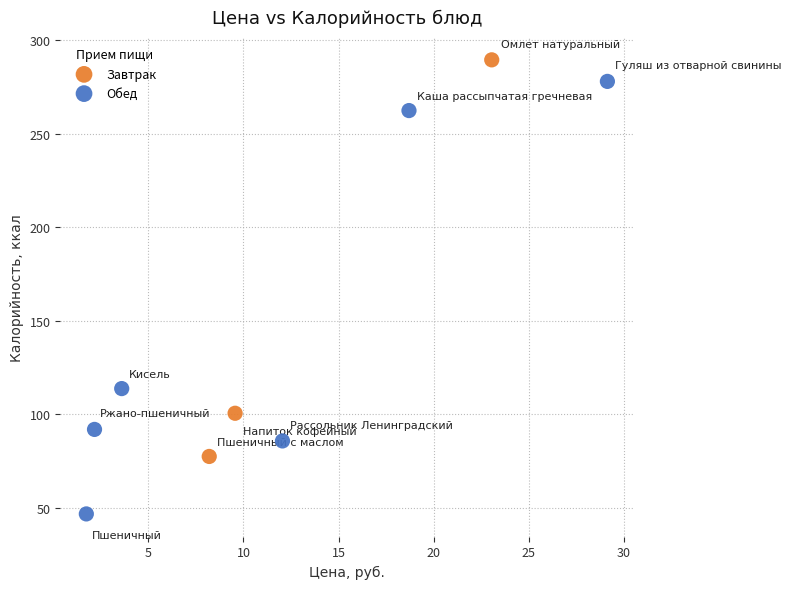

Which series has the widest spread of Y values?

Обед